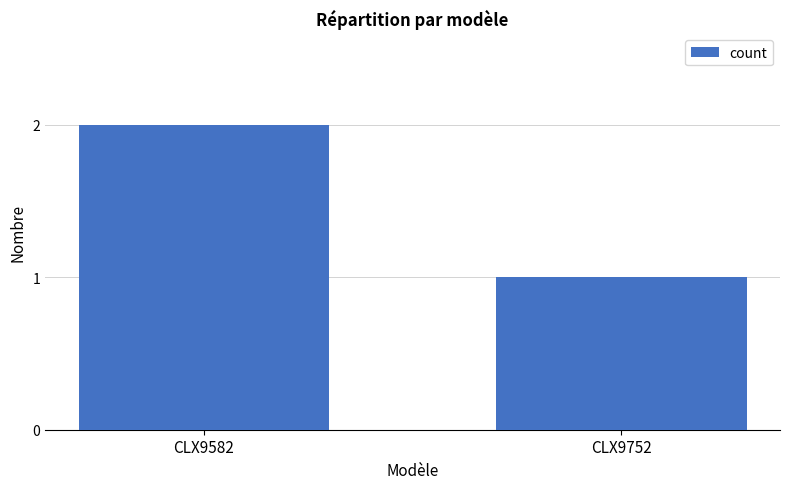

The chart shows a value of 2 at CLX9752. True or false?

False